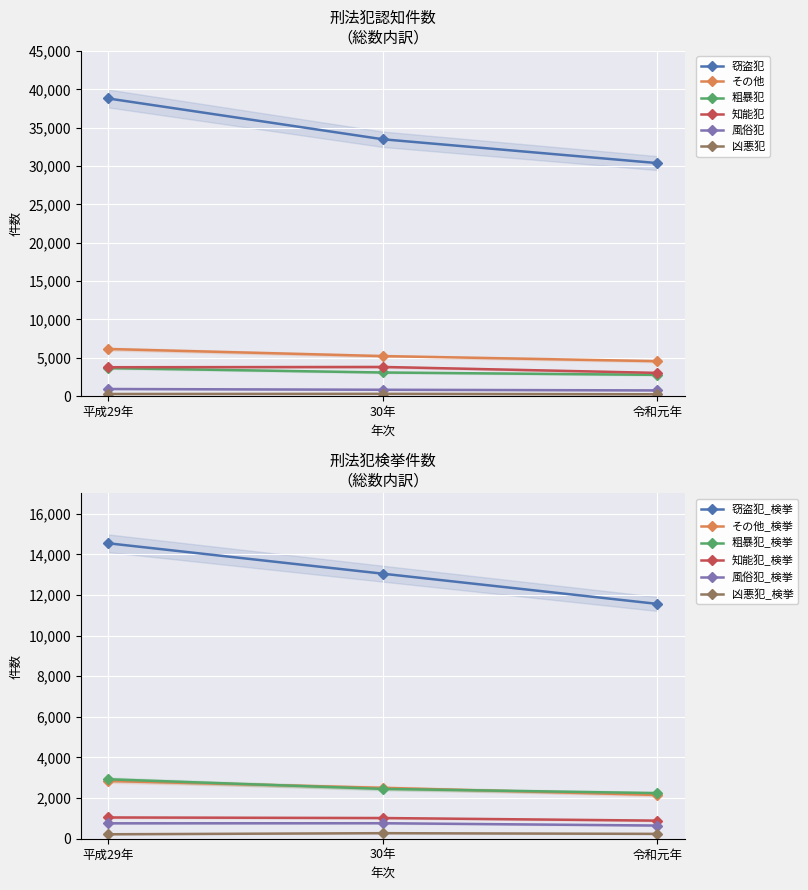

Which series has the largest range (max minus min)?

窃盗犯